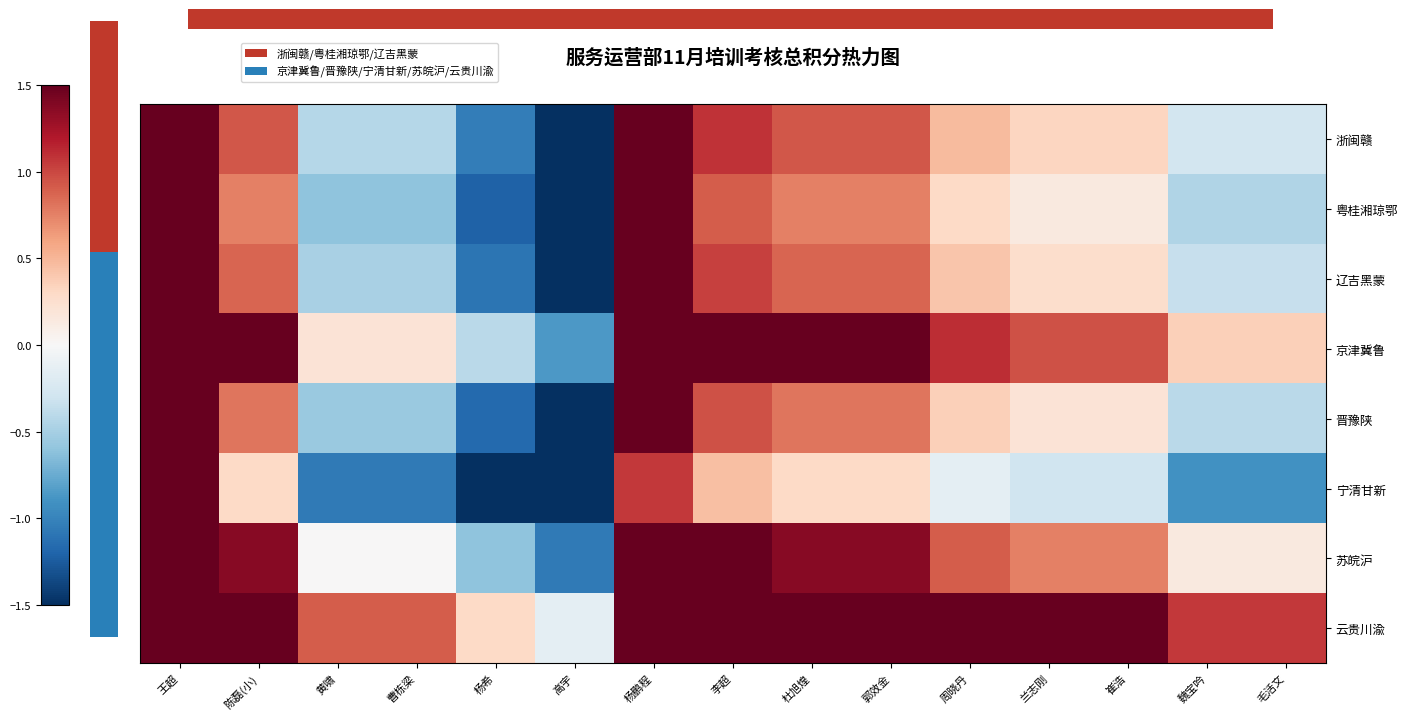

Is it true that 京津冀鲁 equals 0.8 at 李超?

False